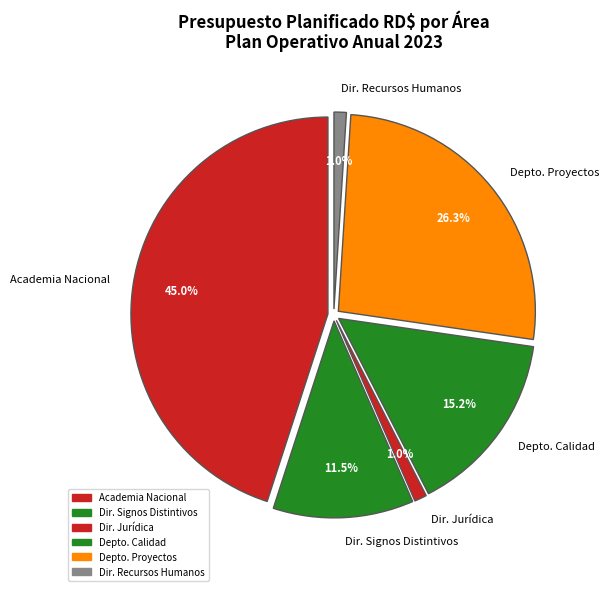

Is it true that Dirección de Signos Distintivos is 22% of the pie?

False